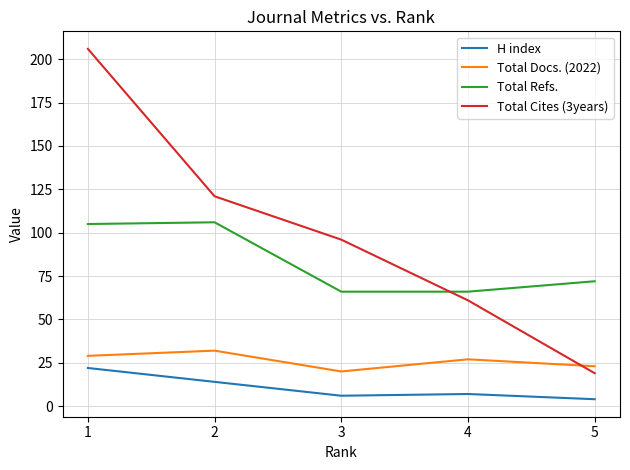

The Total Refs. series shows 106 at 2. True or false?

True